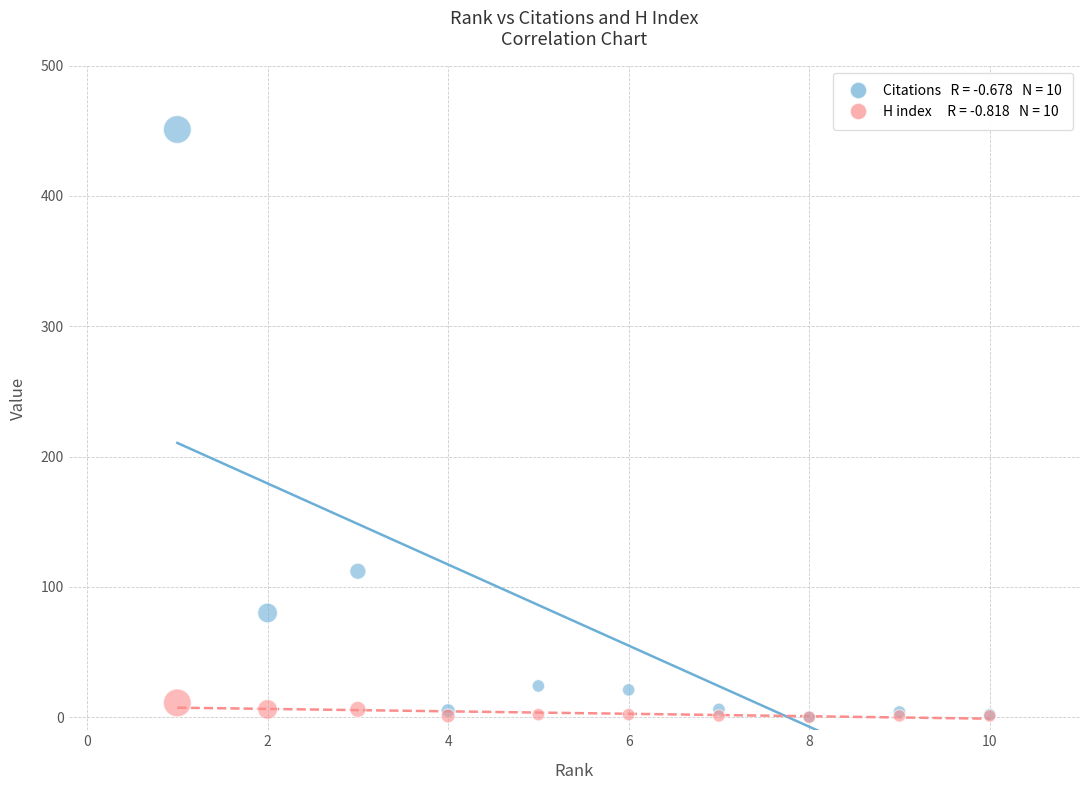

Across all series, what Y value is closest to 225?

112